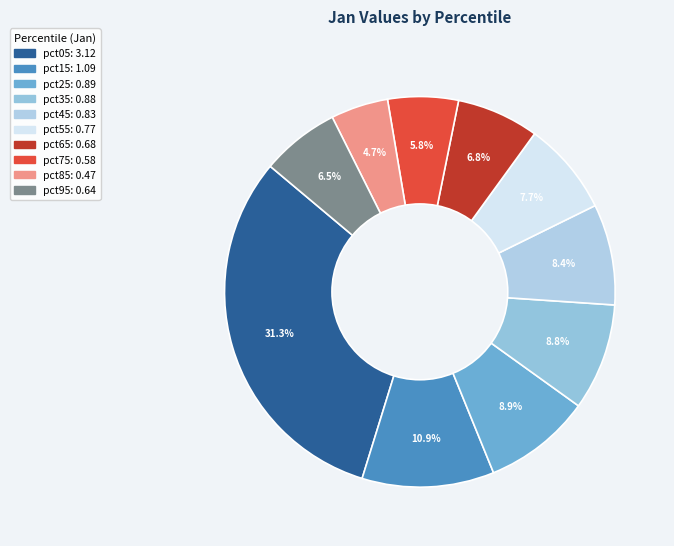

To the nearest percent, what is the combined percentage of pct25 and pct65?

16%